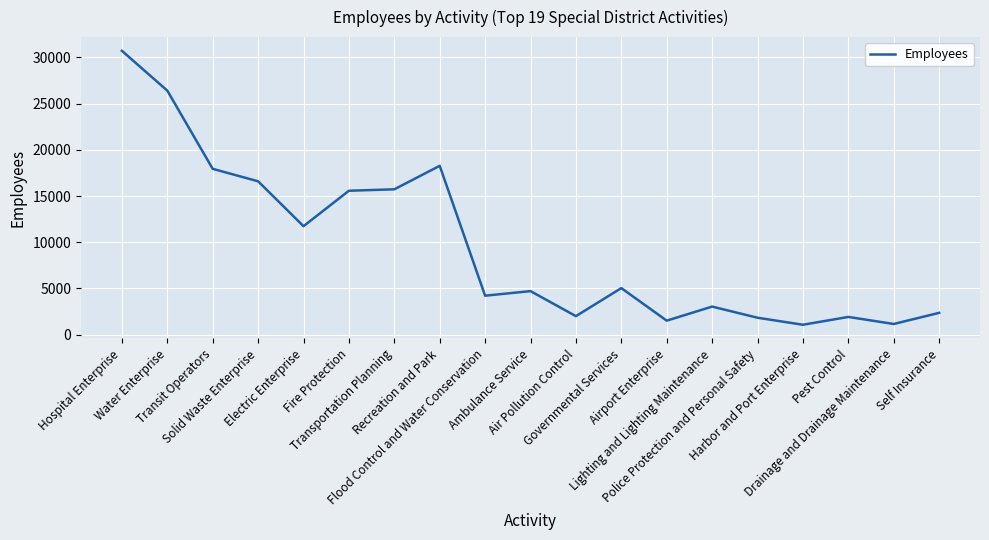

What is the greatest value displayed?

30716